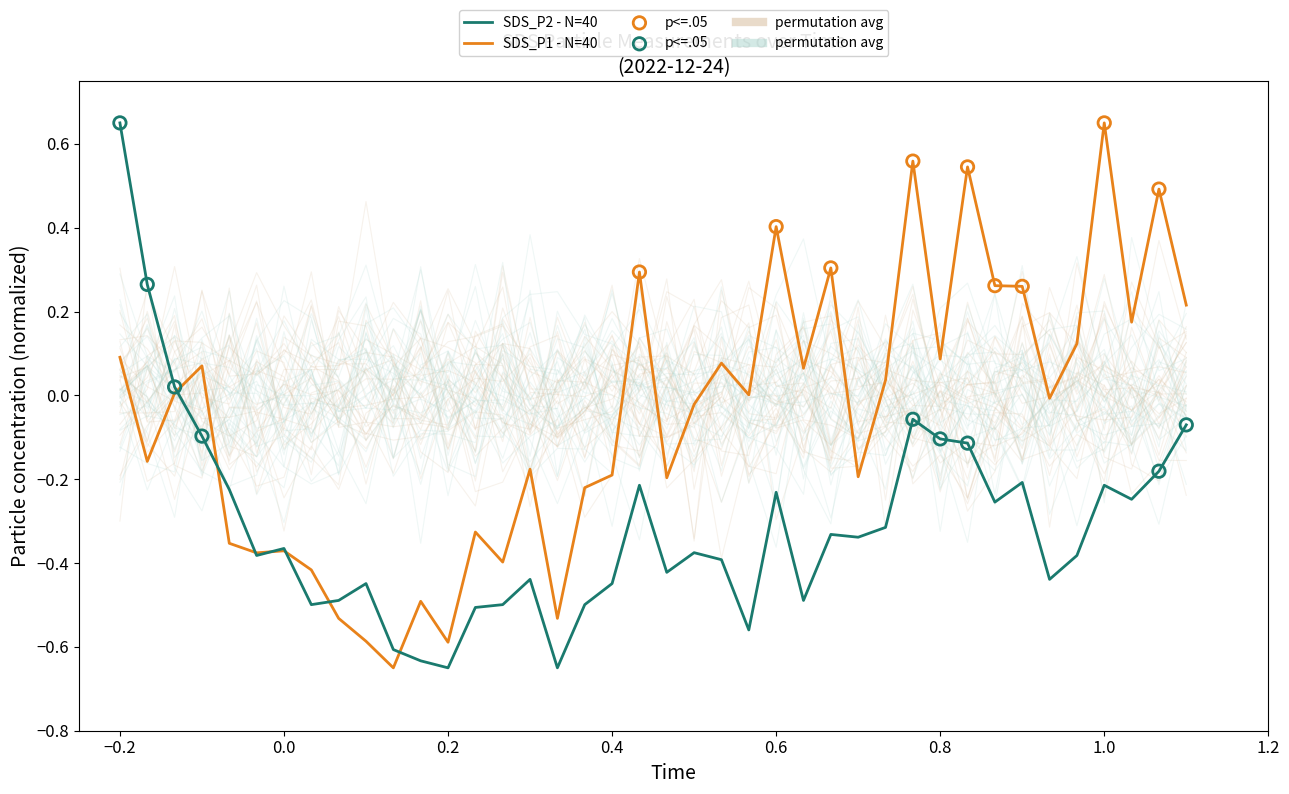

True or false: SDS_P1 - N=40 has a value of 0.1 at −0.2.

True